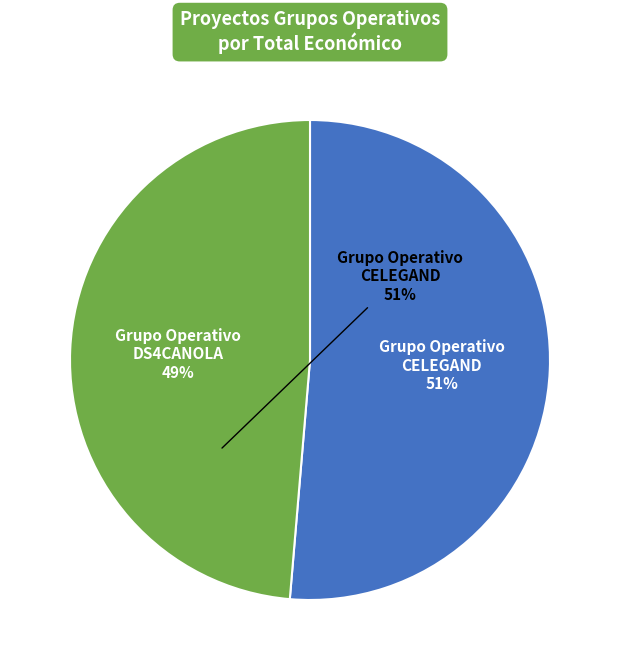

Rank the categories by value from lowest to highest.

Grupo Operativo DS4CANOLA, Grupo Operativo CELEGAND